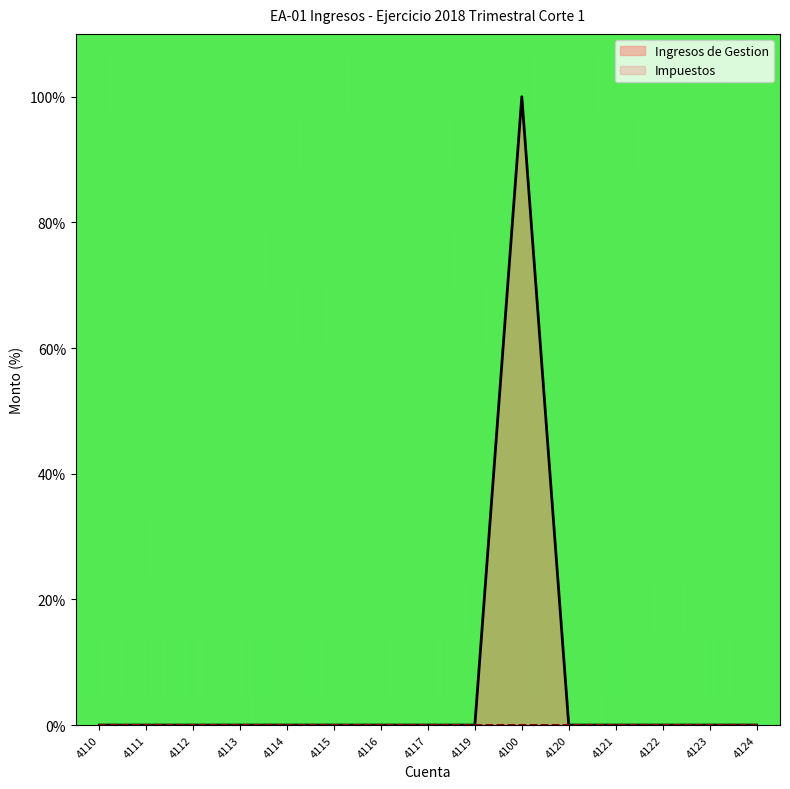

Reading right to left, extract all data points from this chart.

0	0	0	0	0	100	0	0	0	0	0	0	0	0	0